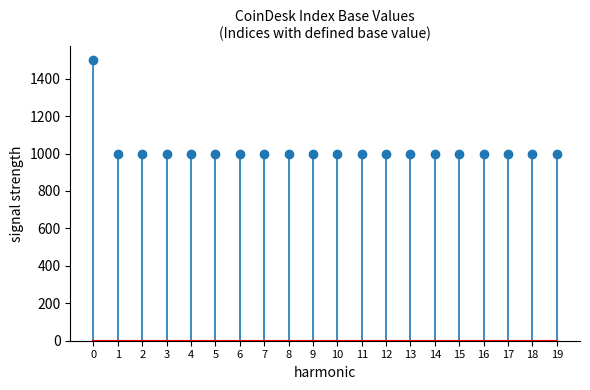

What is the greatest value displayed?

1498.4